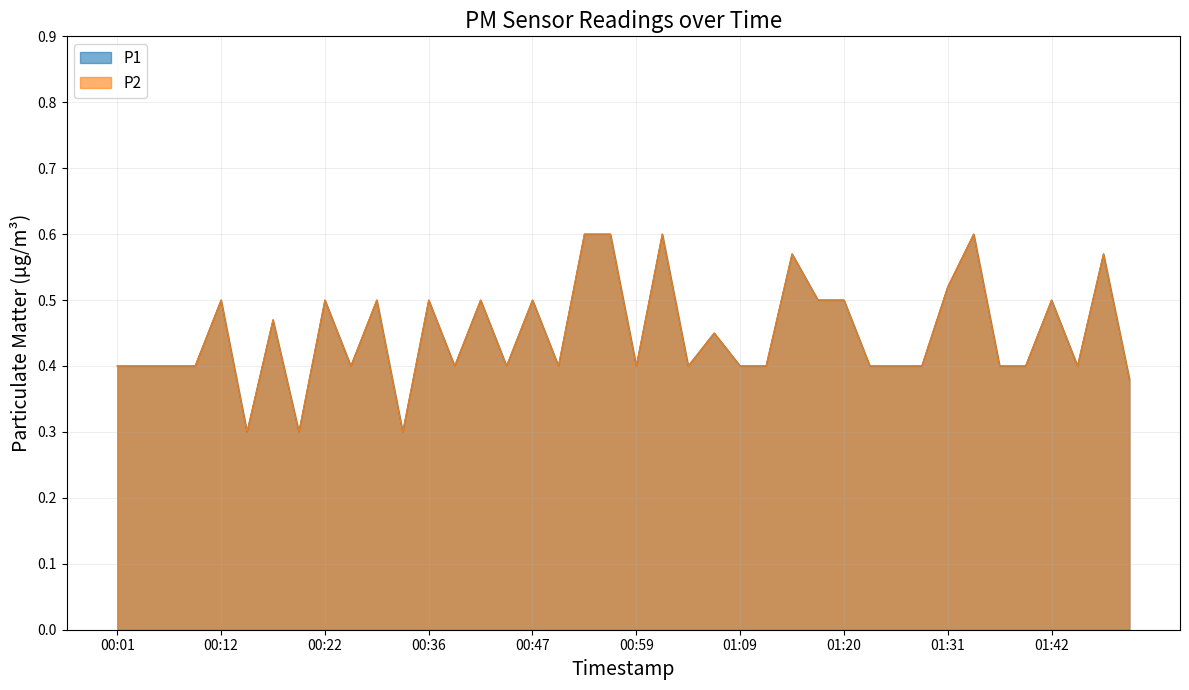

Does the chart display data point markers on the line(s)?

No